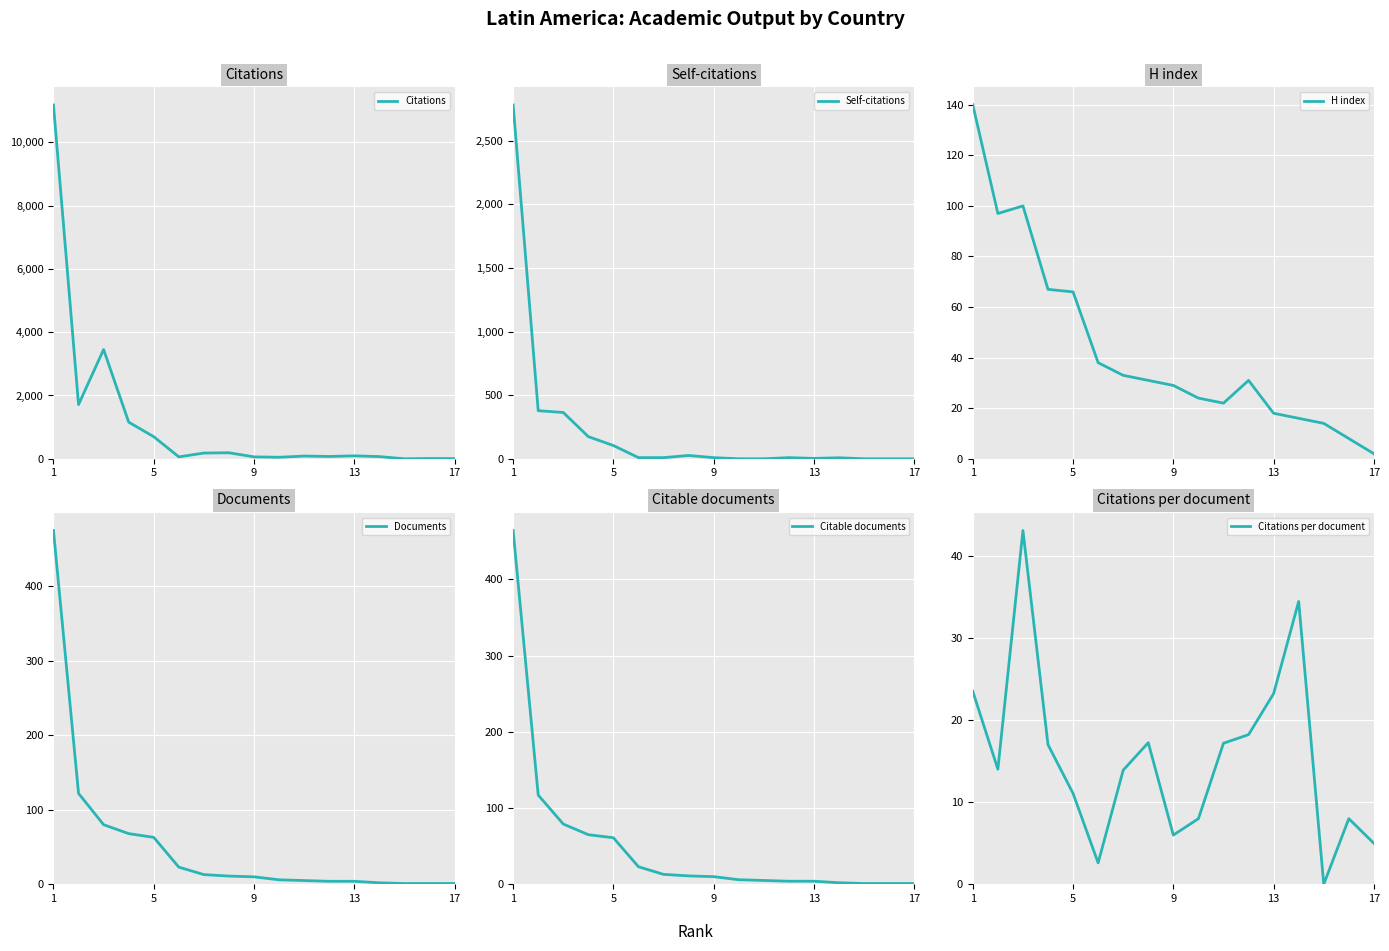

What is the highest value of the Citations series?

11177